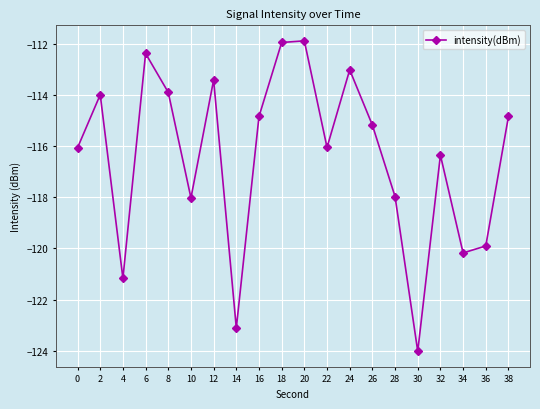

Count the number of categories in the chart.

20